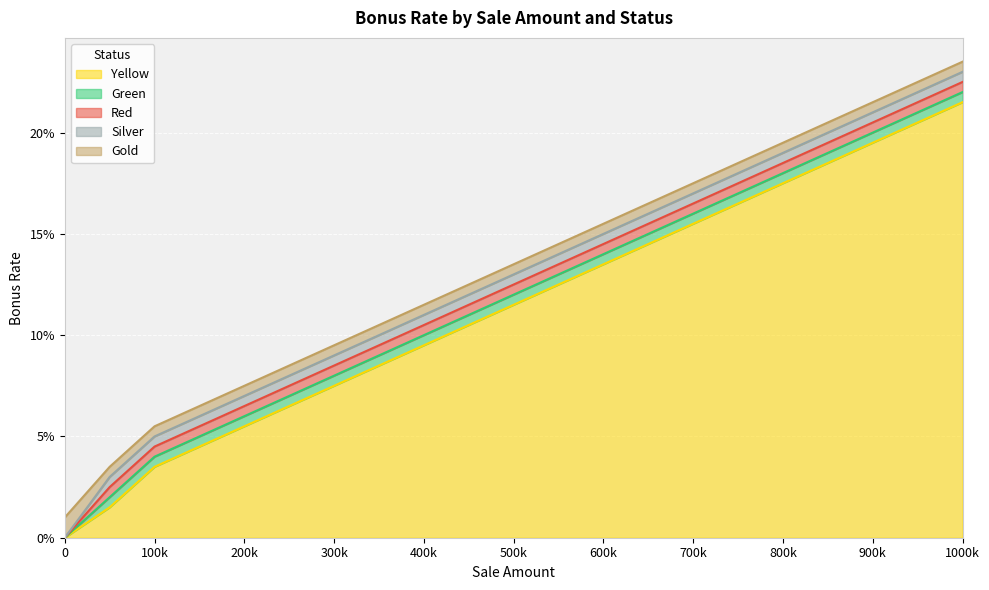

Between 750000 and 850000, which is larger?

850000